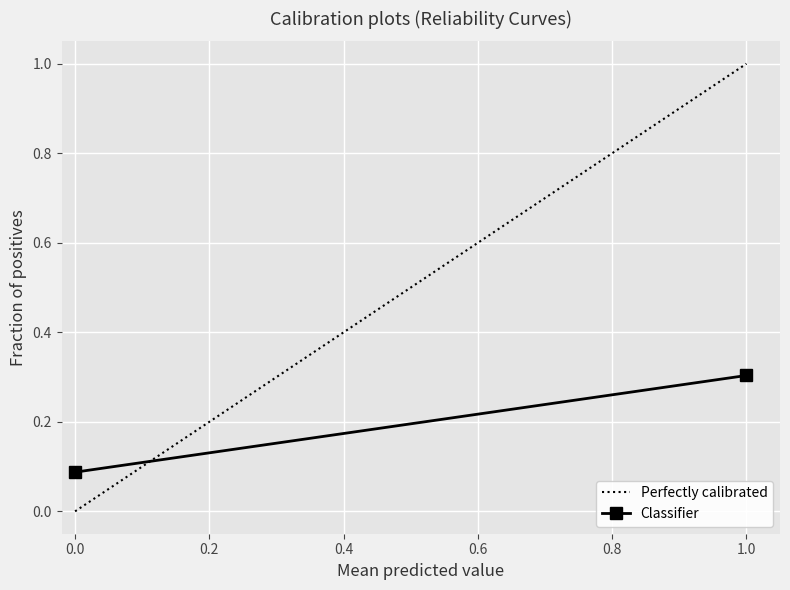

Which series has the widest spread of values?

Perfectly calibrated